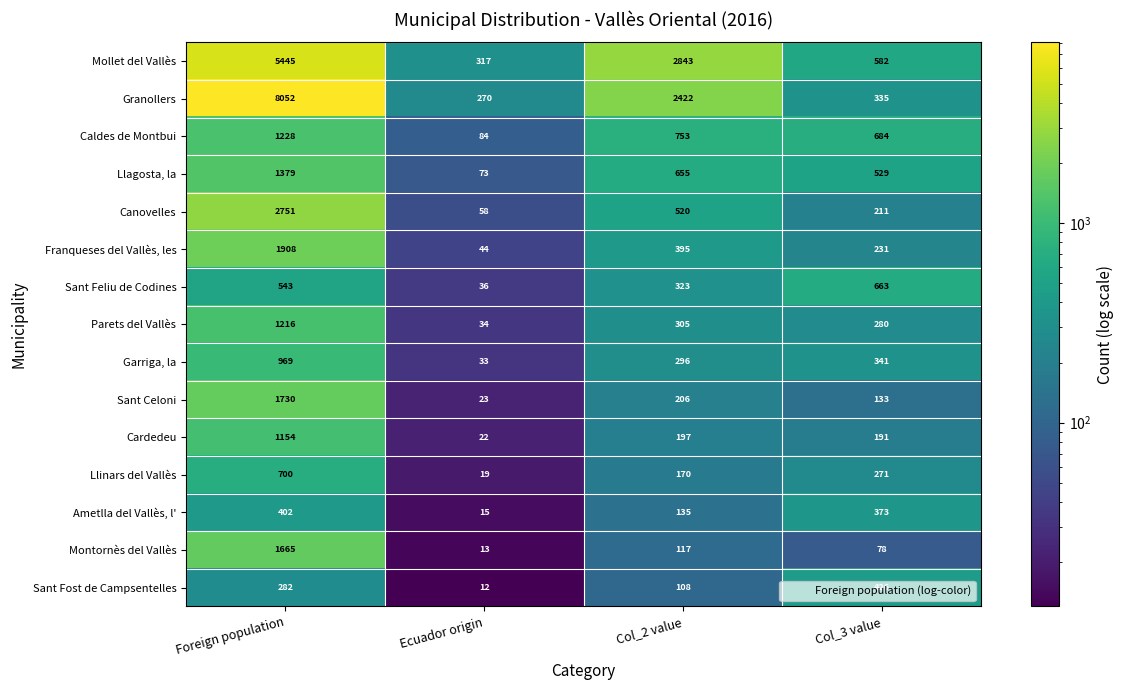

Which category has the lowest value in the Granollers series?

Ecuador origin